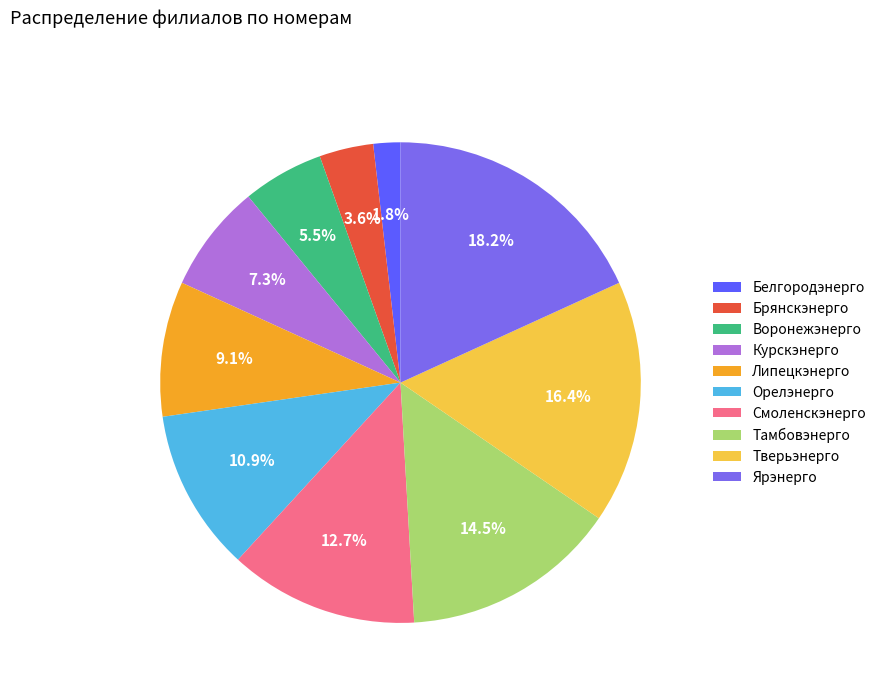

To the nearest percent, what percentage of the pie is Курскэнерго?

7%